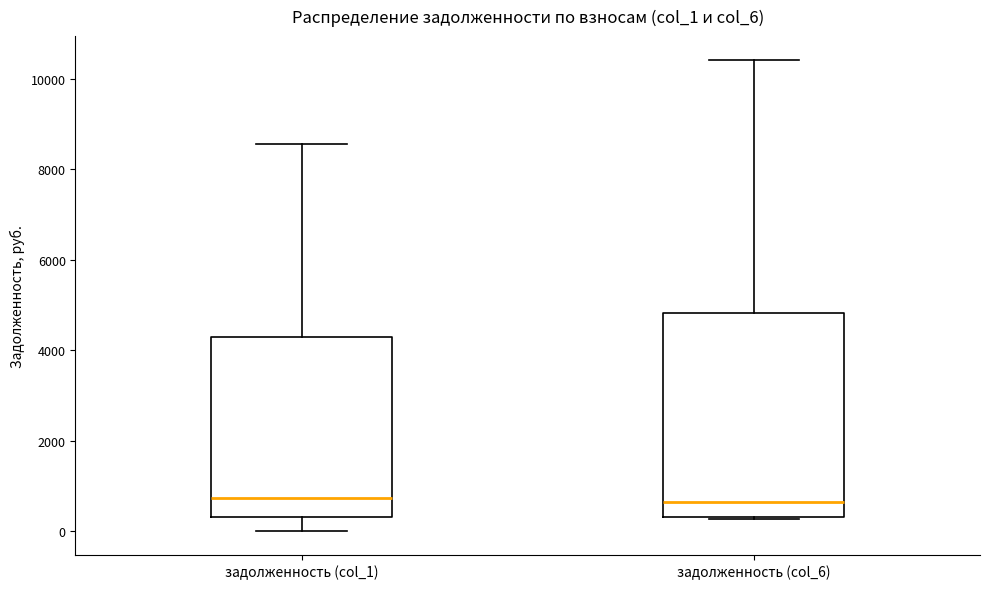

Reading left to right, transcribe this box plot: for each box, give where its median line is, the range the box spans, and where its two whiskers end, as read against the y-axis. The values are not printed on the chart, so give them approximately, as read against the axis.

задолженность (col_1): median 800, box 400 to 4200, whiskers 0 to 8600
задолженность (col_6): median 600, box 400 to 4800, whiskers 200 to 10400